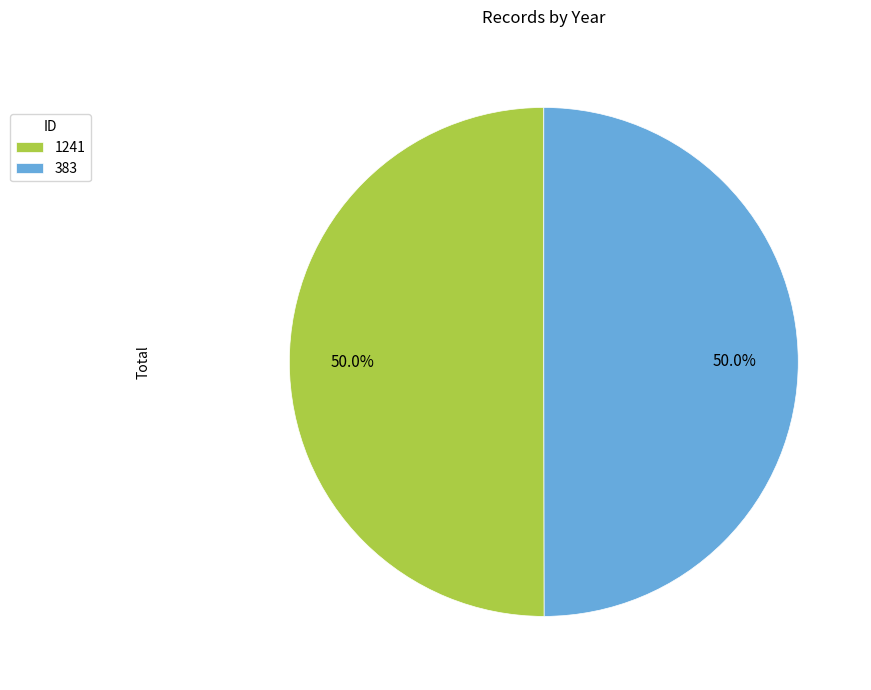

True or false: 1241 accounts for 40% of the total.

False